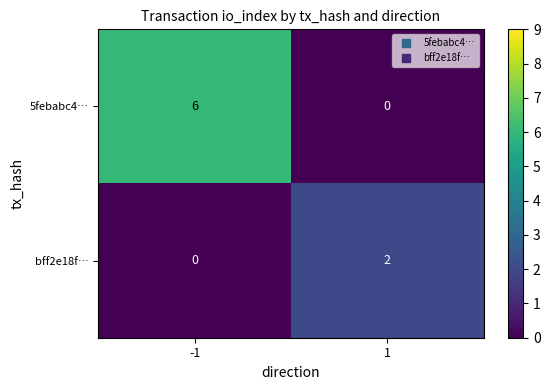

Which series has the widest spread of values?

5febabc4…